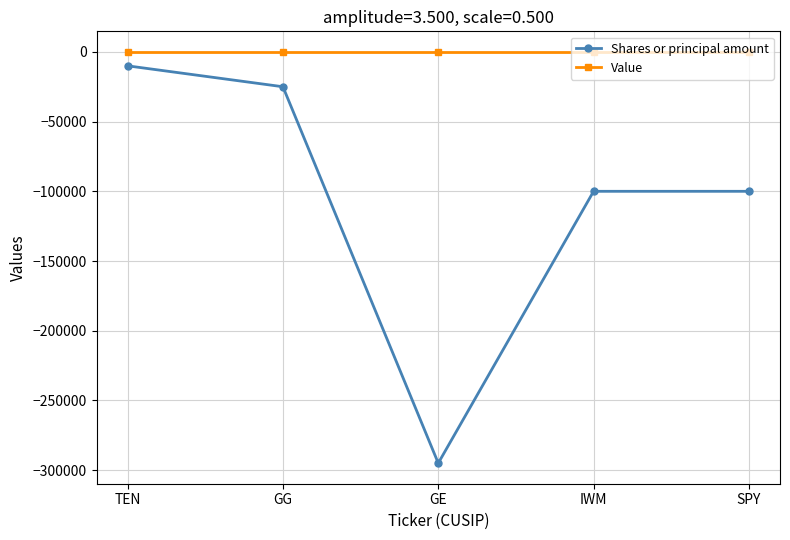

Read the Shares or principal amount value at TEN.

-10000